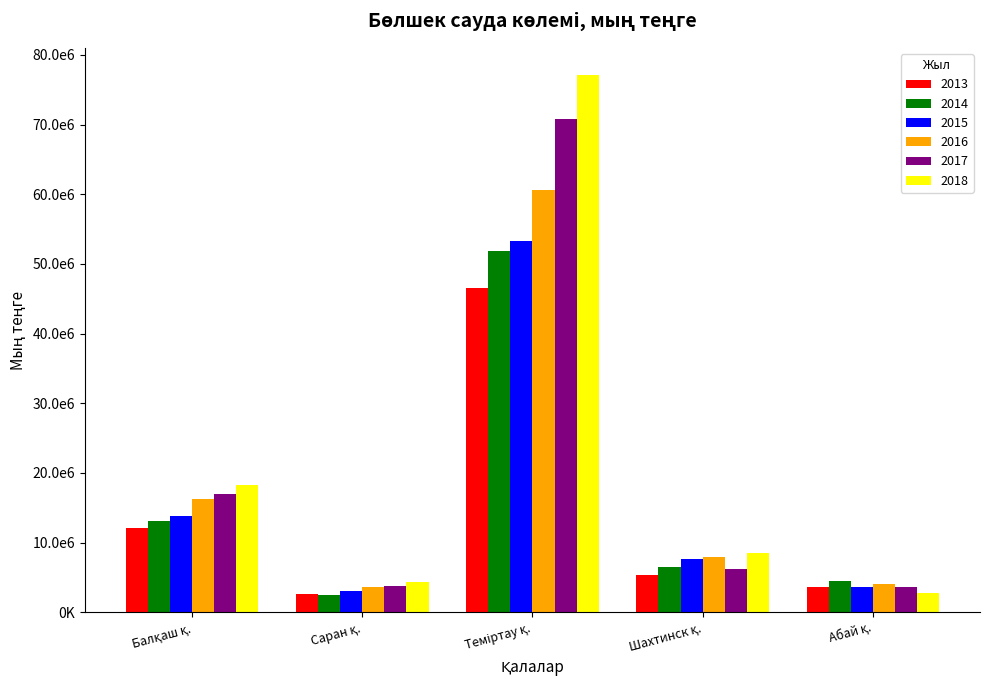

What is the spread (max minus min) of values at Саран қ.?

1885609